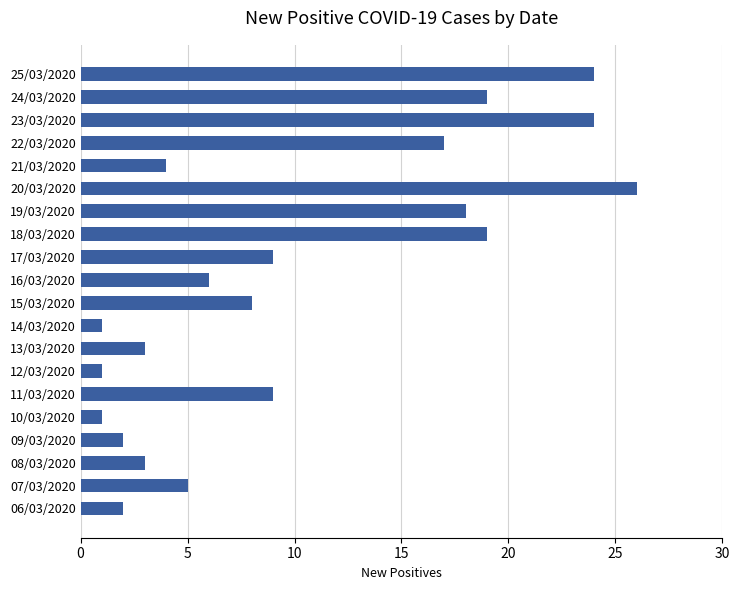

How many categories are shown in the chart?

20